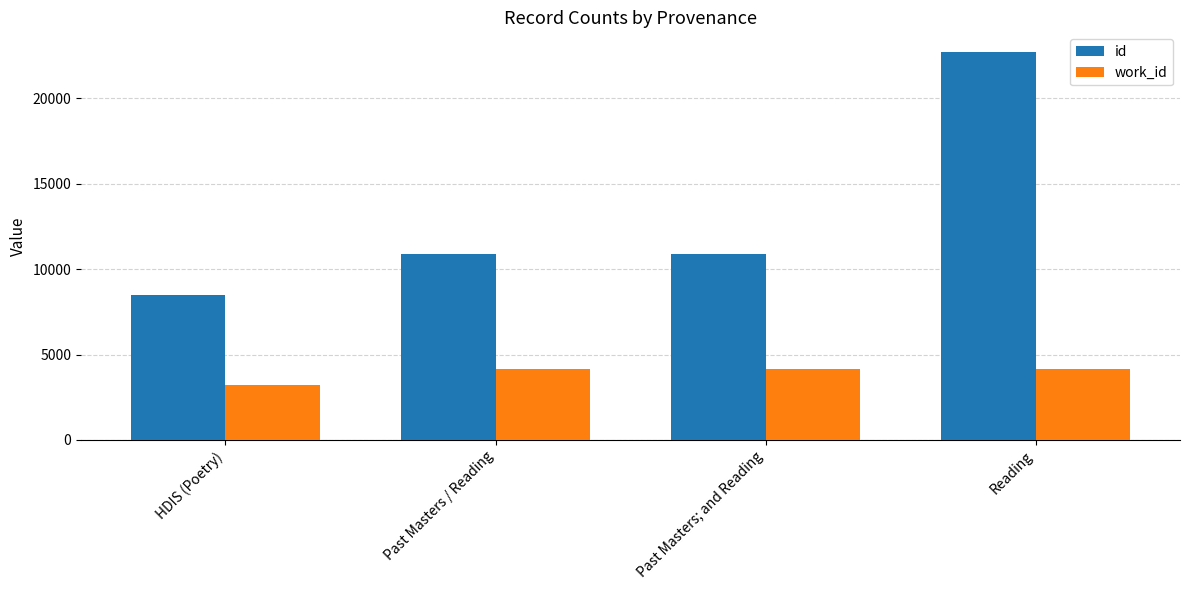

List the series in order of their overall mean, highest first.

id, work_id